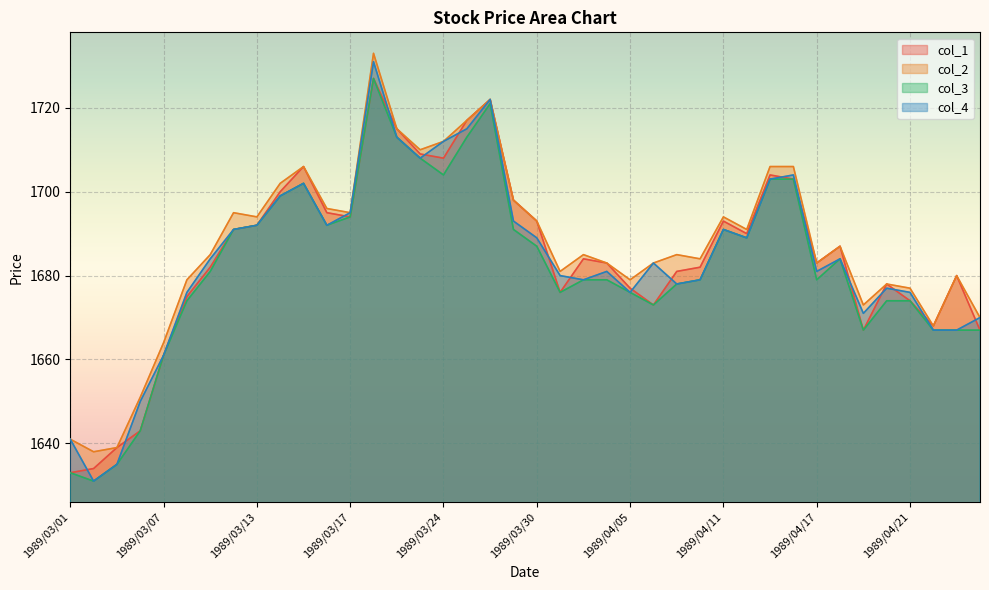

At how many categories does at least one series exceed 1721?

2